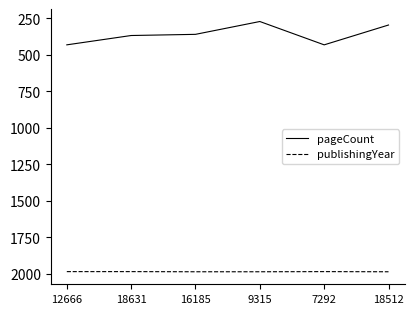

Count the number of categories in the chart.

6